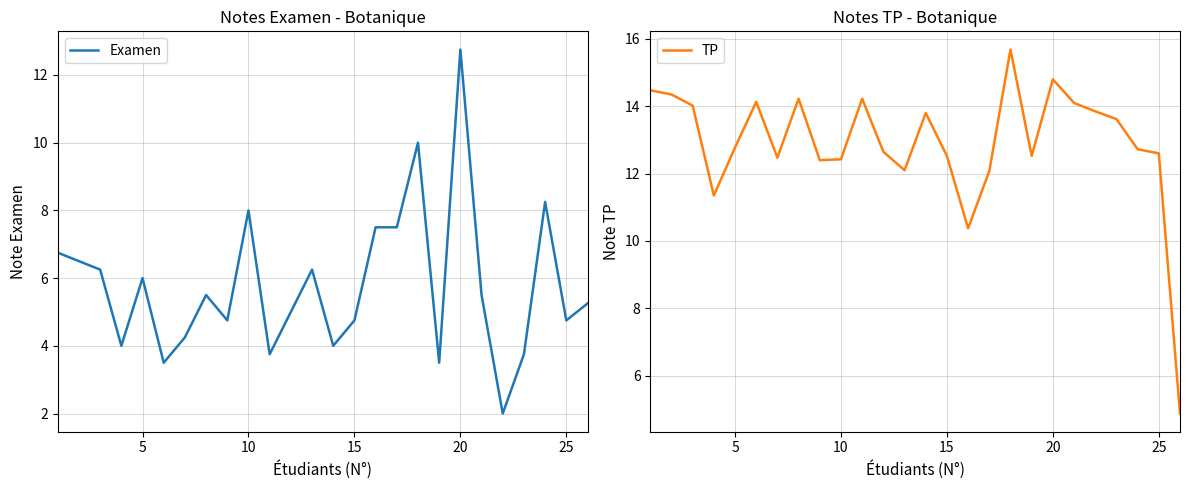

What is the minimum value for TP?

4.9